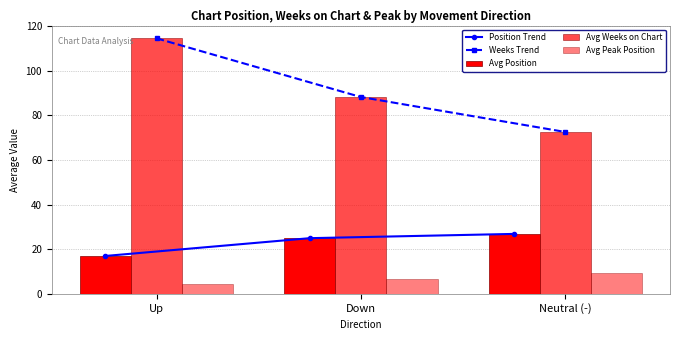

Which series changed the most between Up and Neutral (-)?

Weeks Trend